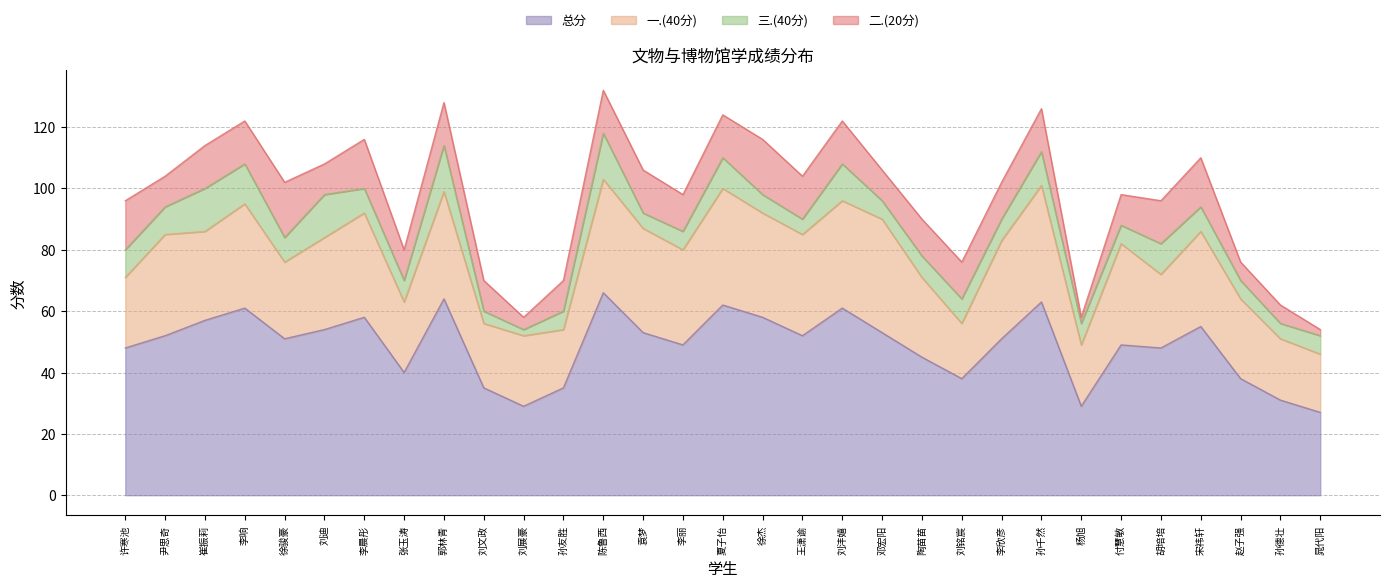

Is the value of 总分 at 孙德壮 greater than the value of 二.(20分) at 尹思奇?

Yes